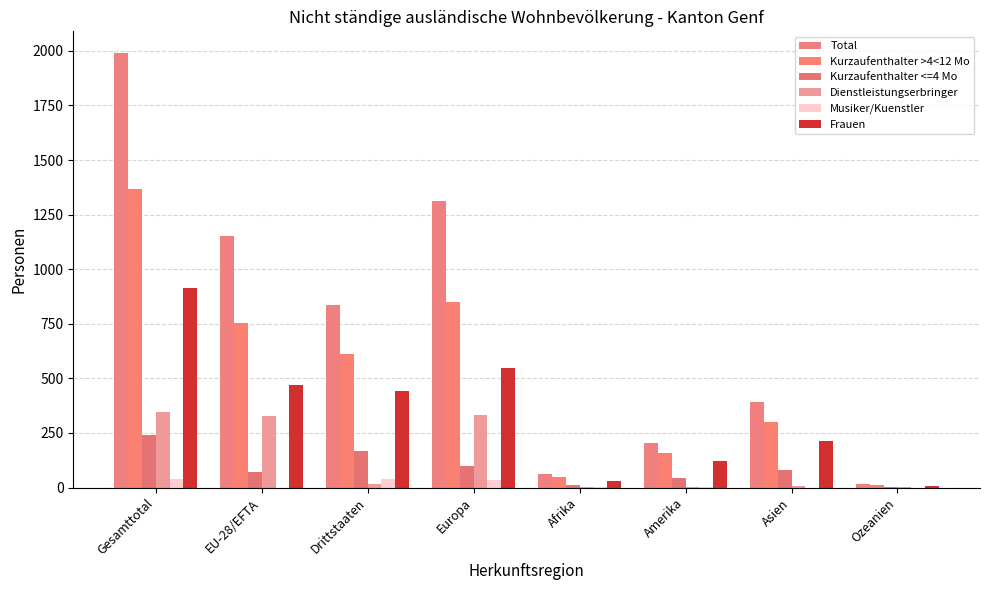

Reading left to right, what are all the values shown in this chart?

Total: 1990	1152	838	1313	63	204	393	17
Kurzaufenthalter >4<12 Mo: 1366	754	612	850	47	156	302	11
Kurzaufenthalter <=4 Mo: 239	70	169	98	13	43	82	3
Dienstleistungserbringer: 345	328	17	331	1	1	9	3
Musiker/Kuenstler: 40	0	40	34	2	4	0	0
Frauen: 913	469	444	546	28	121	211	7